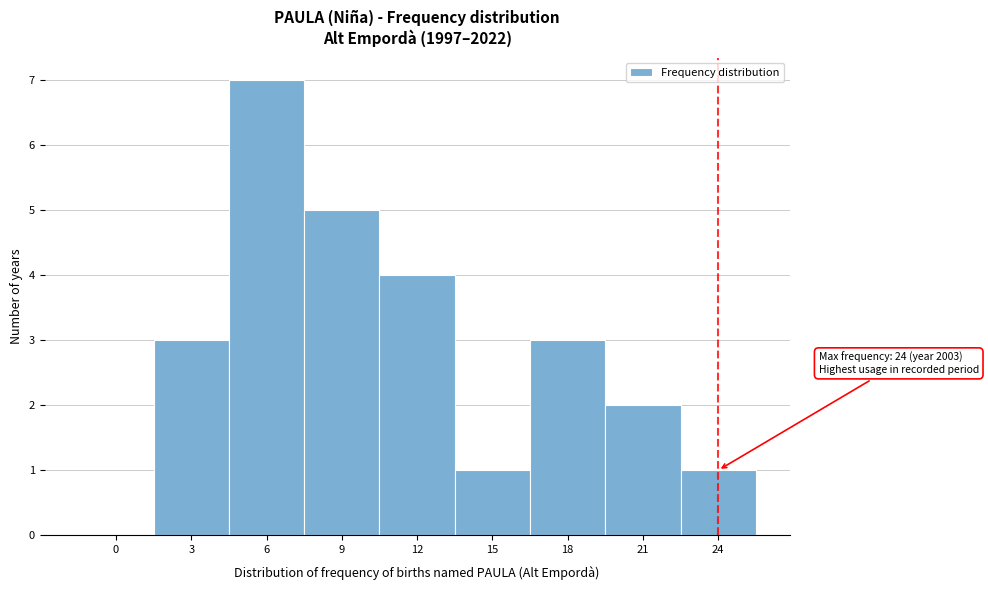

Reading left to right, extract all data points from this chart.

0=0	3=3	6=7	9=5	12=4	15=1	18=3	21=2	24=1